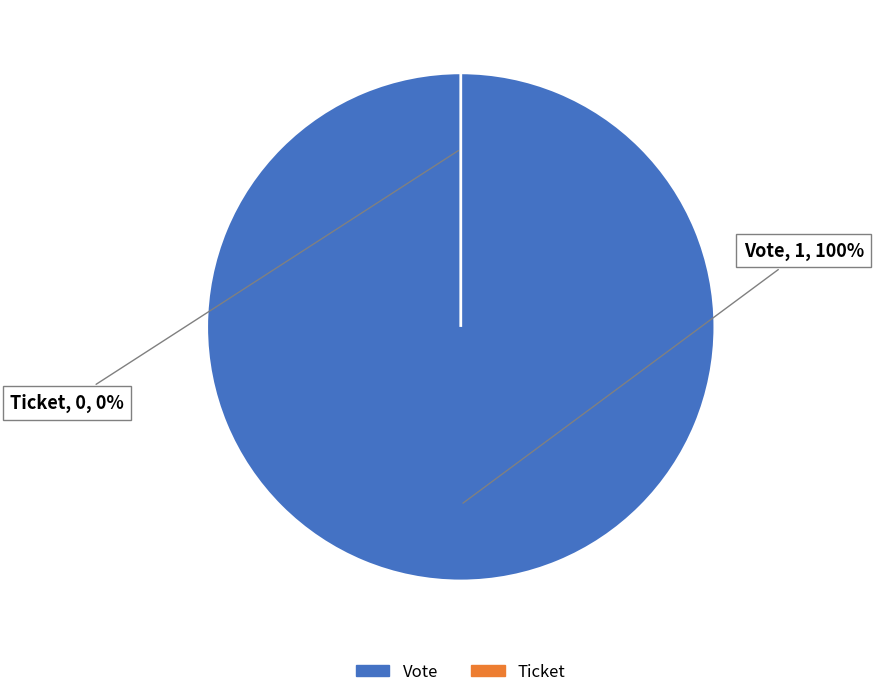

To the nearest percent, what percentage of the pie is Vote?

100%